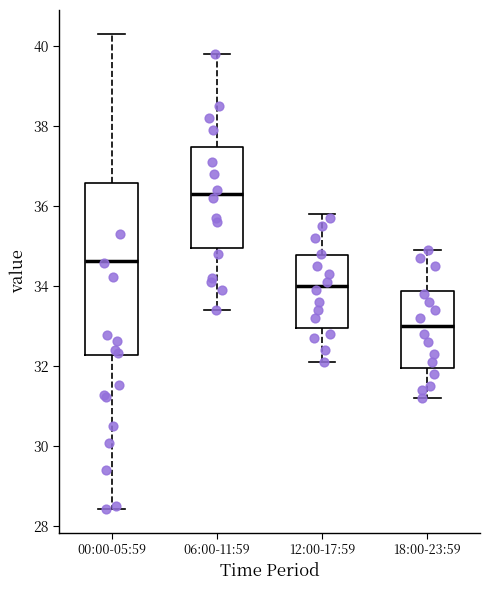

Which box has the lowest median line?

18:00-23:59